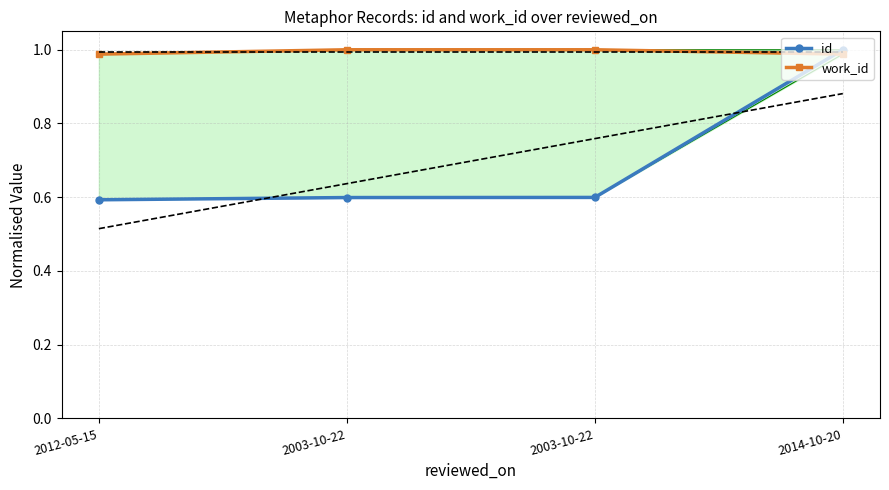

The value of id at 2003-10-22 is 1.0. True or false?

False